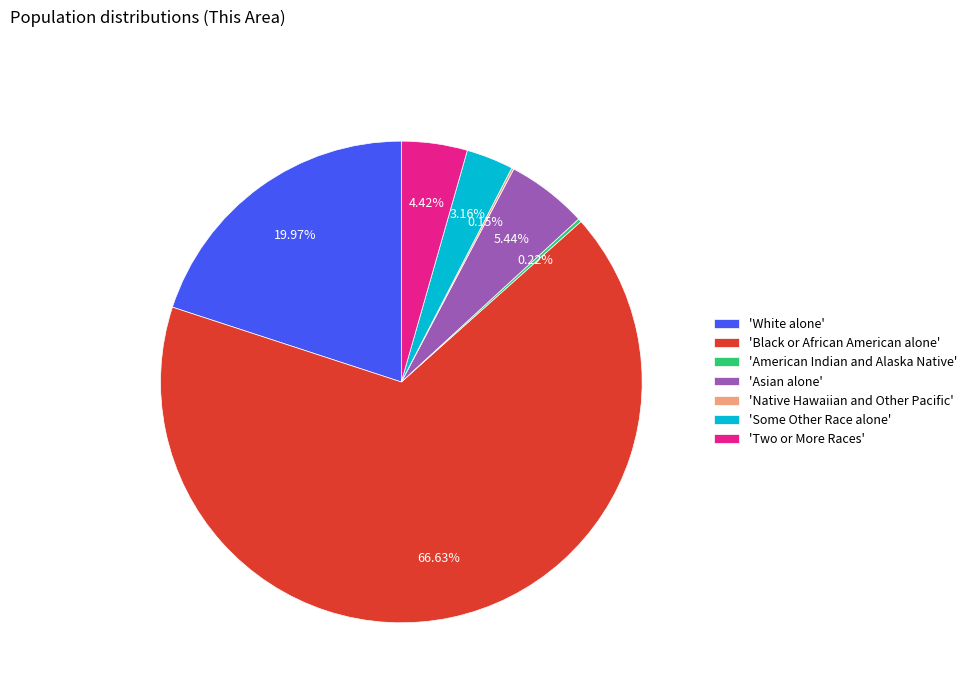

Combined, do 'Black or African American alone' and 'Asian alone' account for over 50%?

Yes